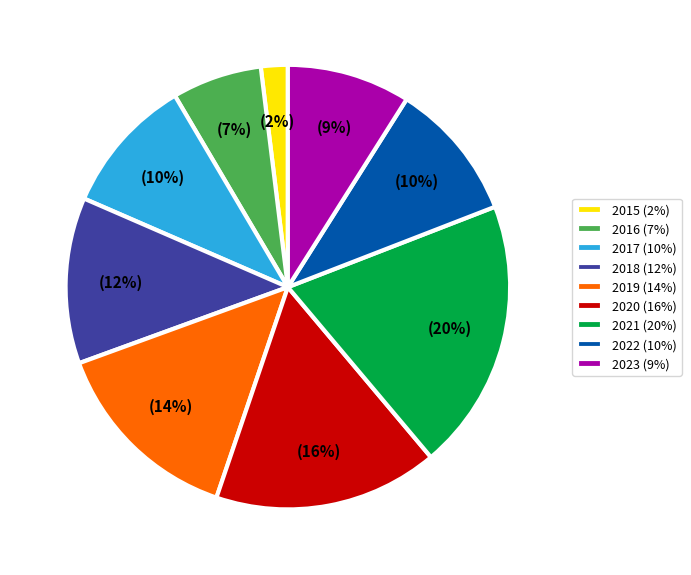

To the nearest percent, what is the average slice percentage?

11%